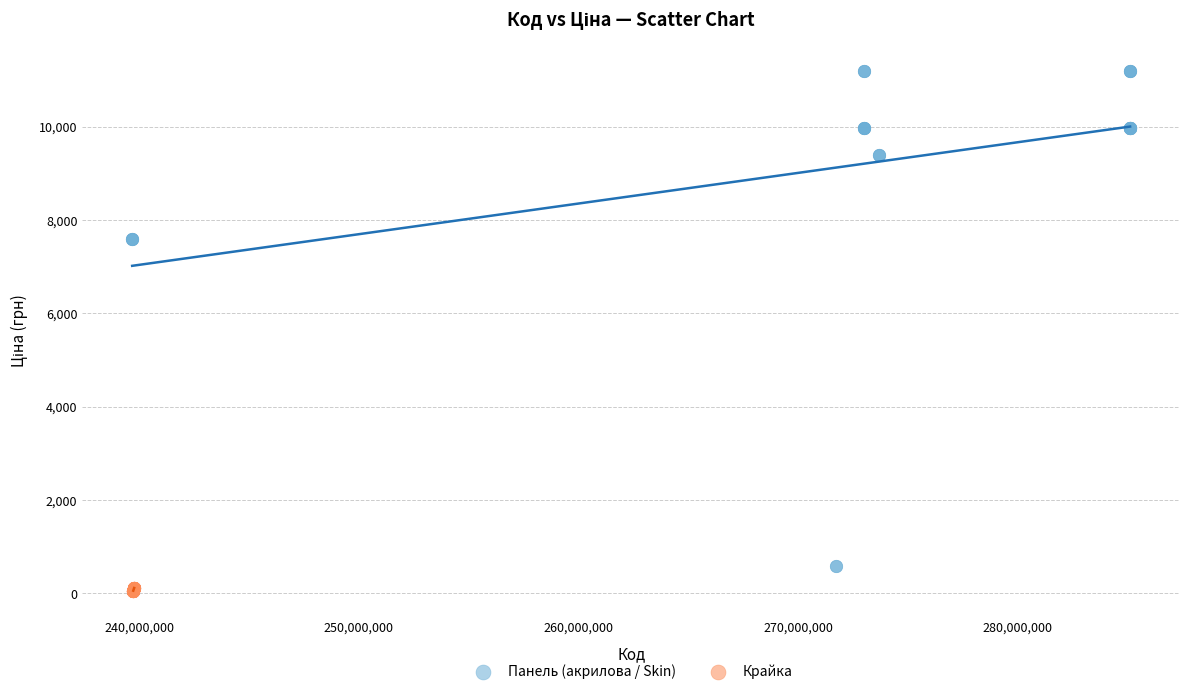

Which series reaches the maximum Y coordinate?

Панель (акрилова / Skin)